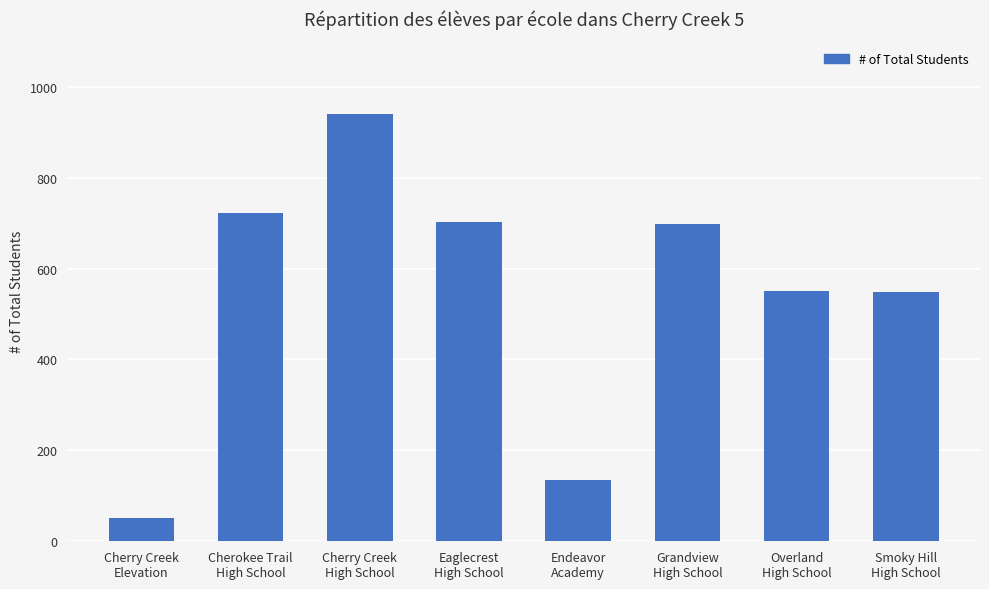

How many data points are less than 698?

4